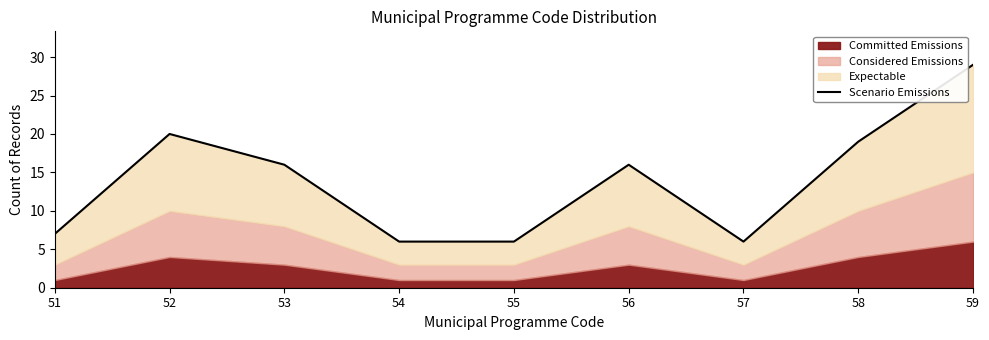

What is the maximum value shown in the chart?

29